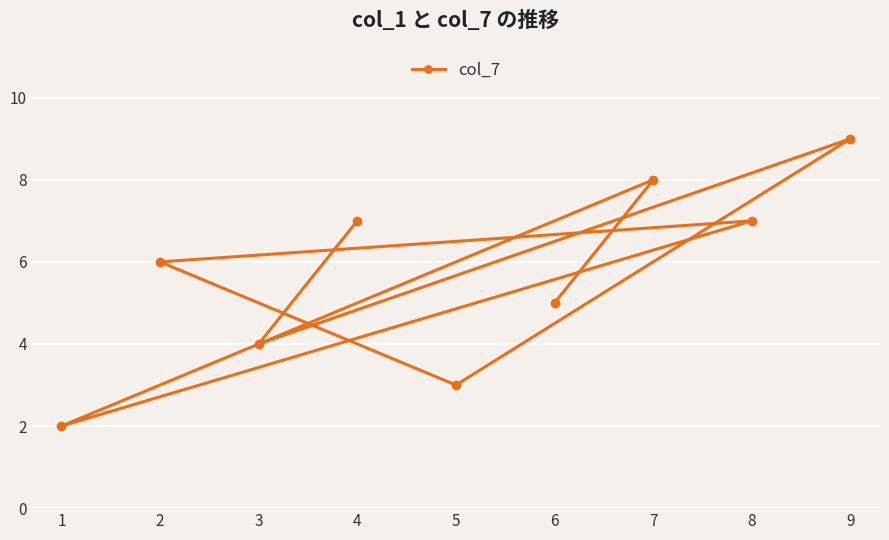

The chart shows a value of 4 at 3. True or false?

True